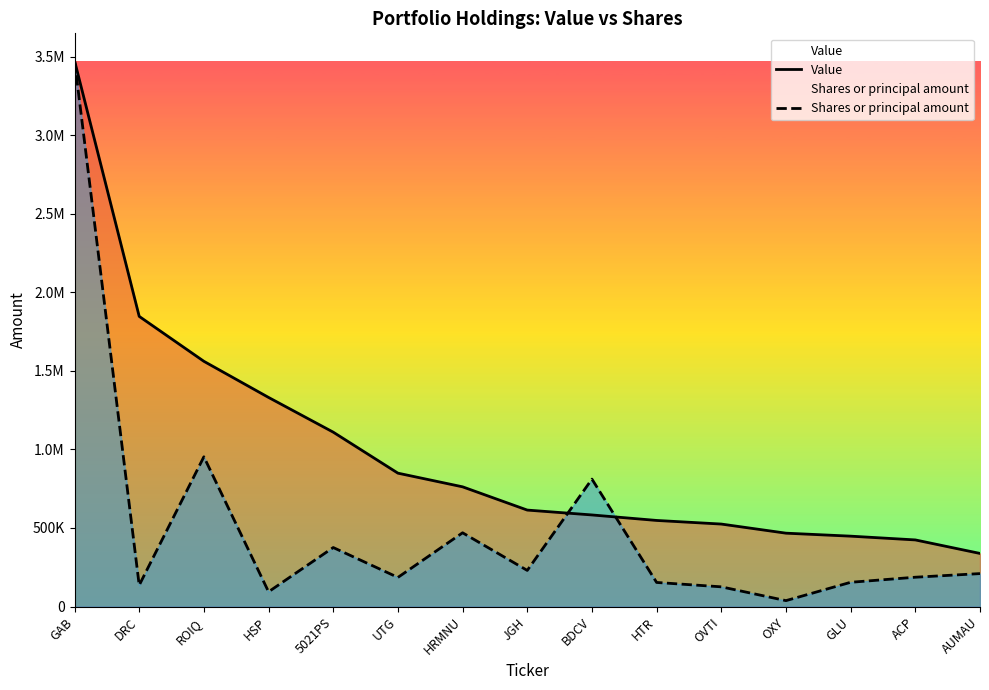

What is the smallest value displayed?

37556.2